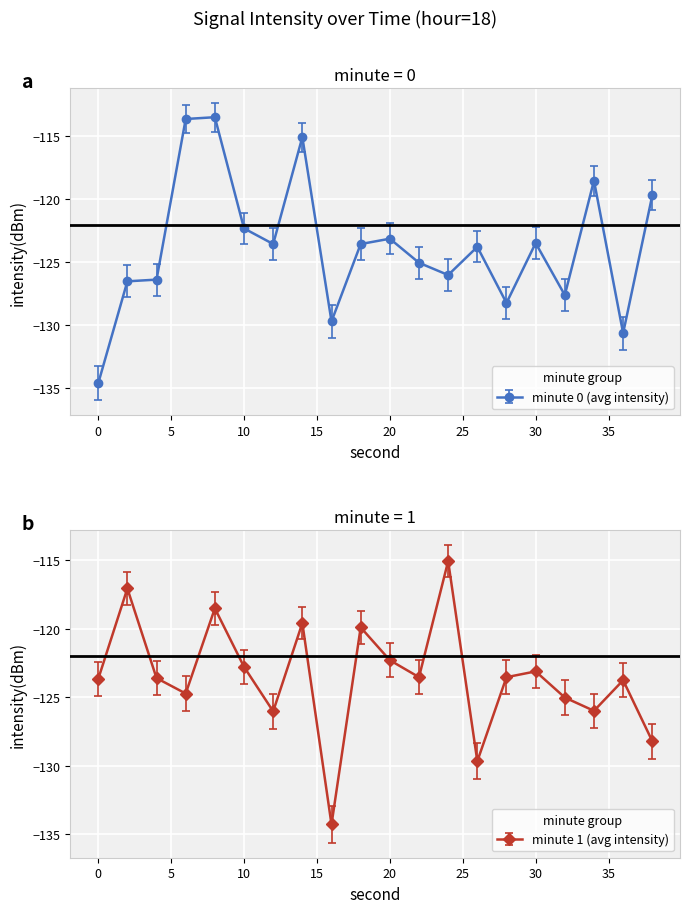

Read the minute 0 (avg intensity) value at 4.

-126.4